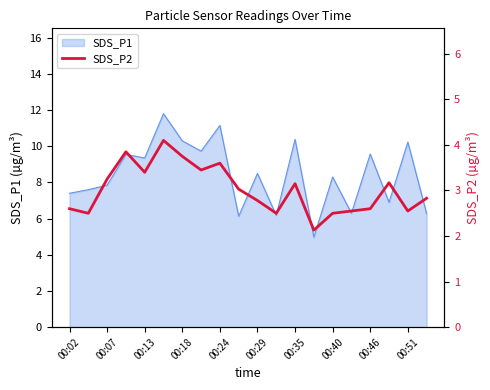

Is it true that SDS_P1 equals 6.2 at 00:51?

False